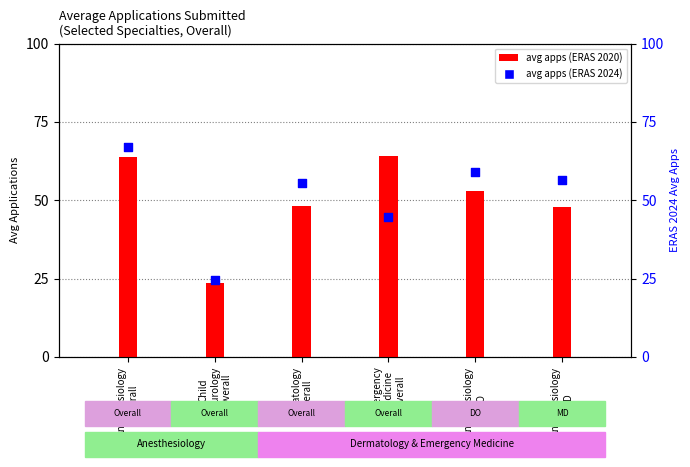

What is the total value across all series at Child
Neurology
Overall?

48.1